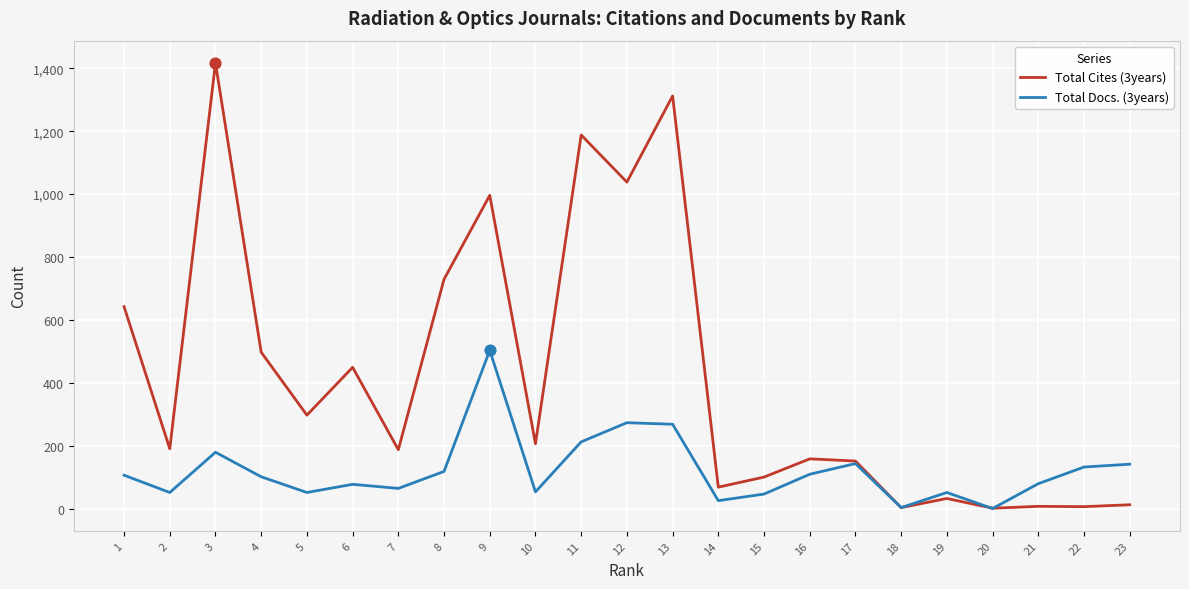

What is the total value across all series at 12?

1311